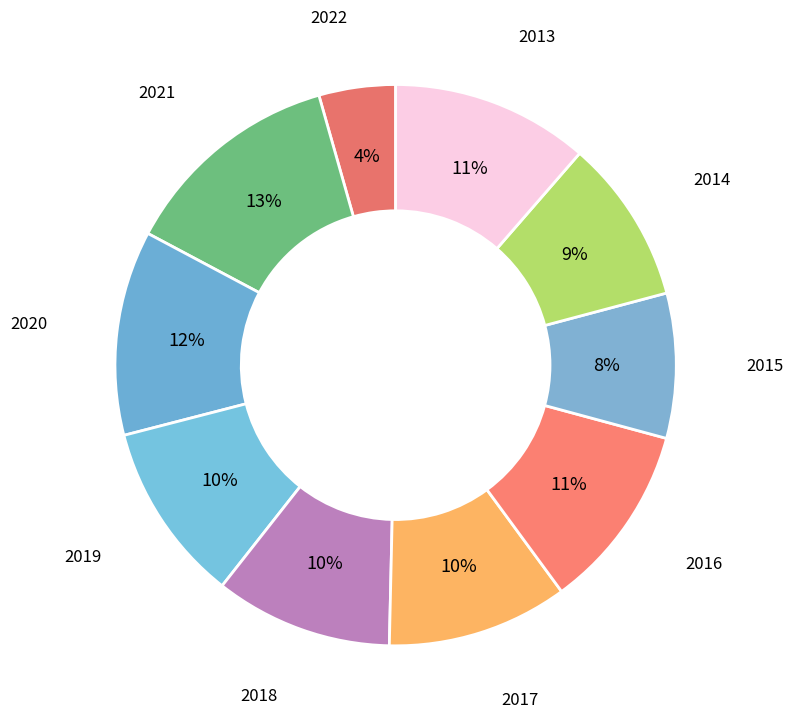

Which category has the smallest portion of the pie?

2022